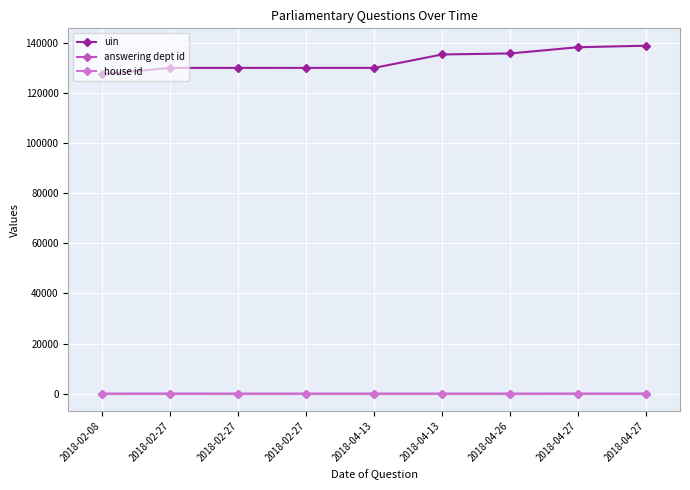

How many lines are shown in the chart?

3